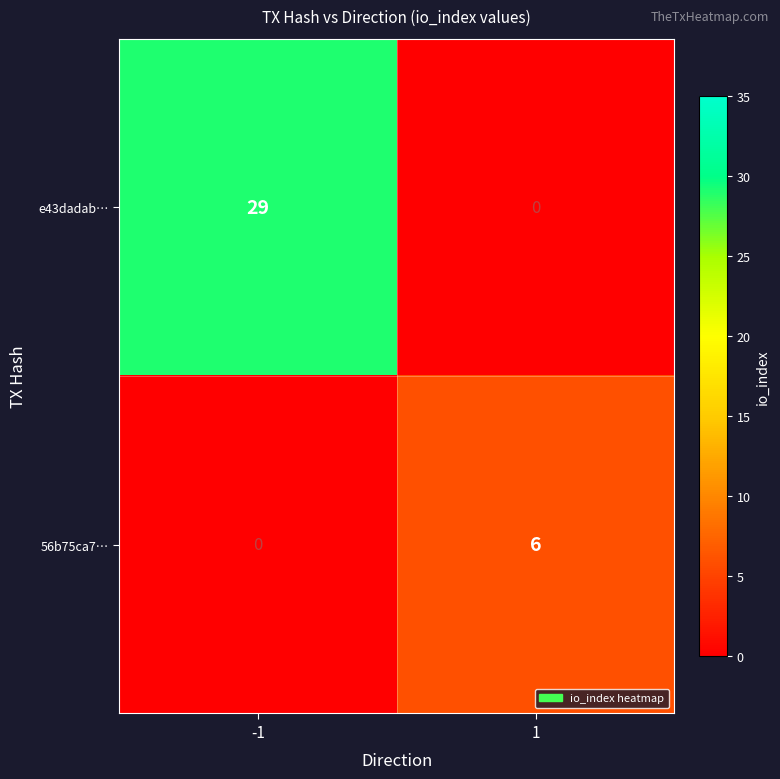

The value of 56b75ca7… at 1 is 3. True or false?

False